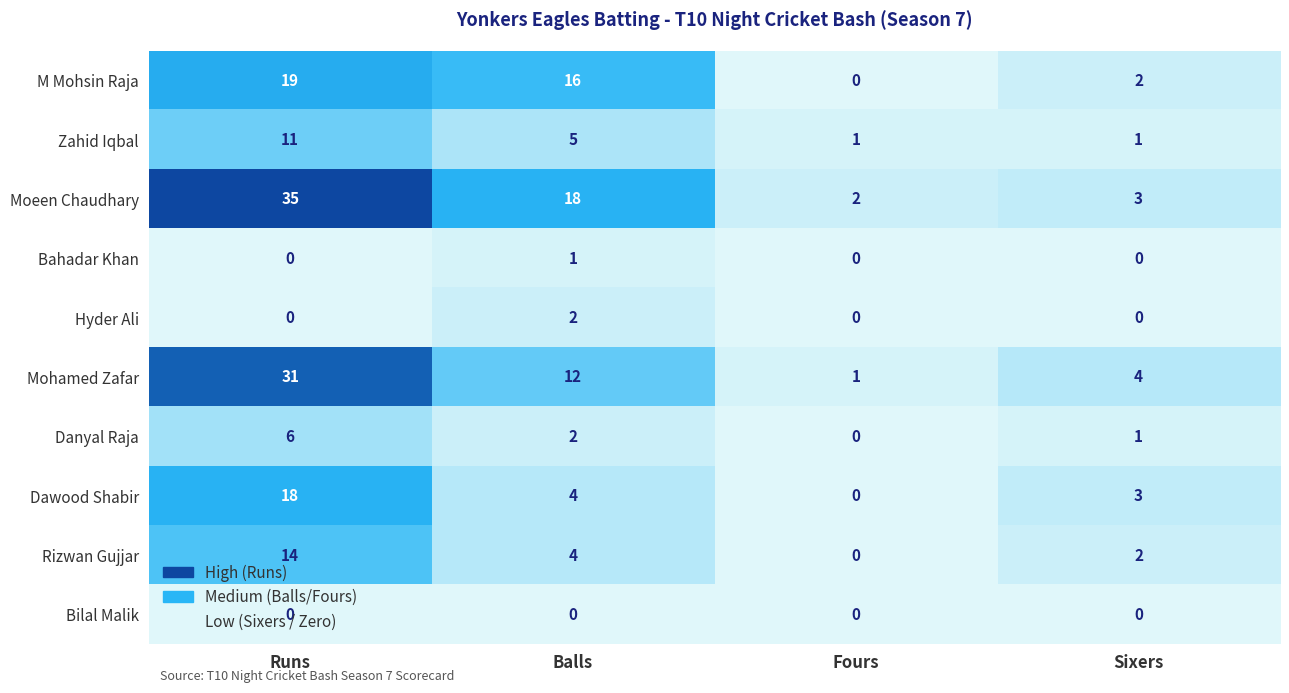

At which label does Bahadar Khan reach its peak?

Balls